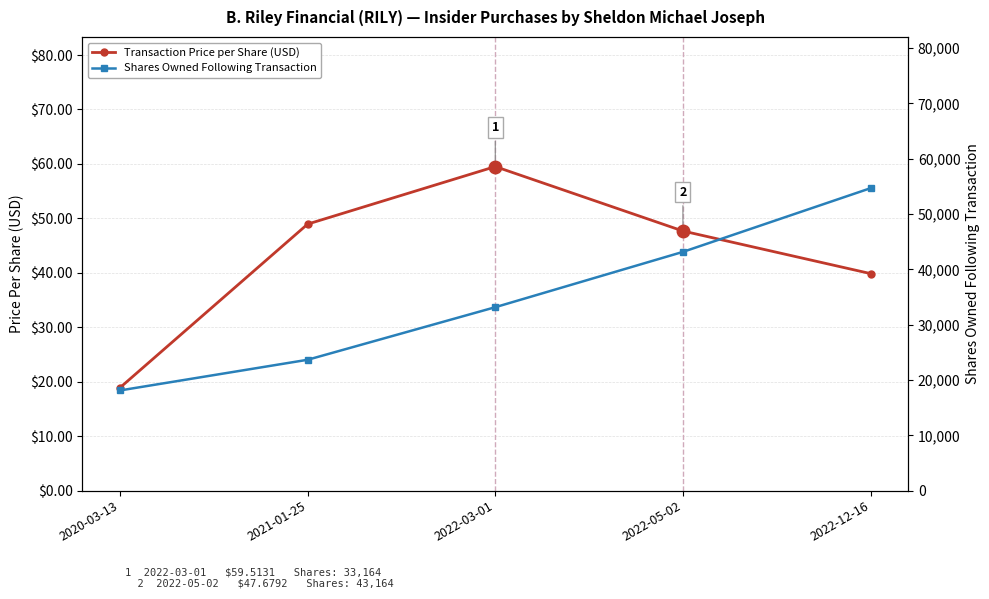

Reading left to right, extract all data points from this chart.

Transaction Price per Share (USD): 18.9	49.0	59.5	47.7	39.9
Shares Owned Following Transaction: 18115.0	23660.0	33164.0	43164.0	54680.0